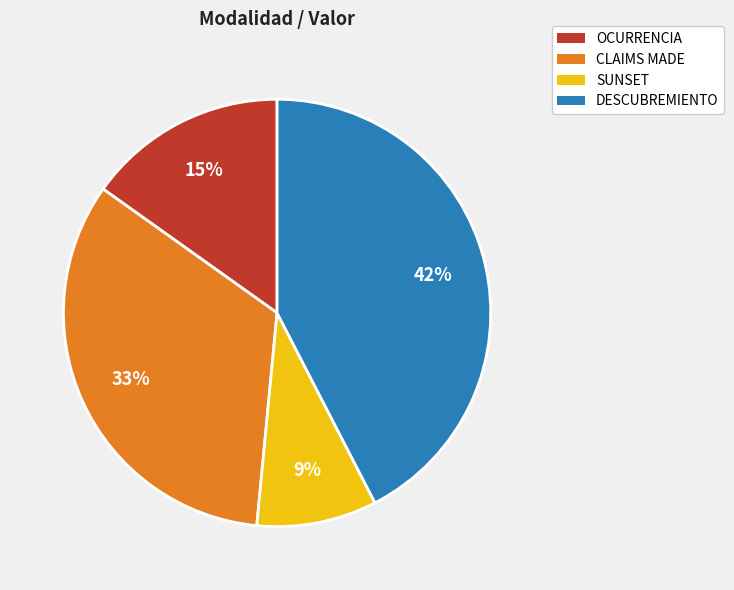

True or false: CLAIMS MADE accounts for 45% of the total.

False